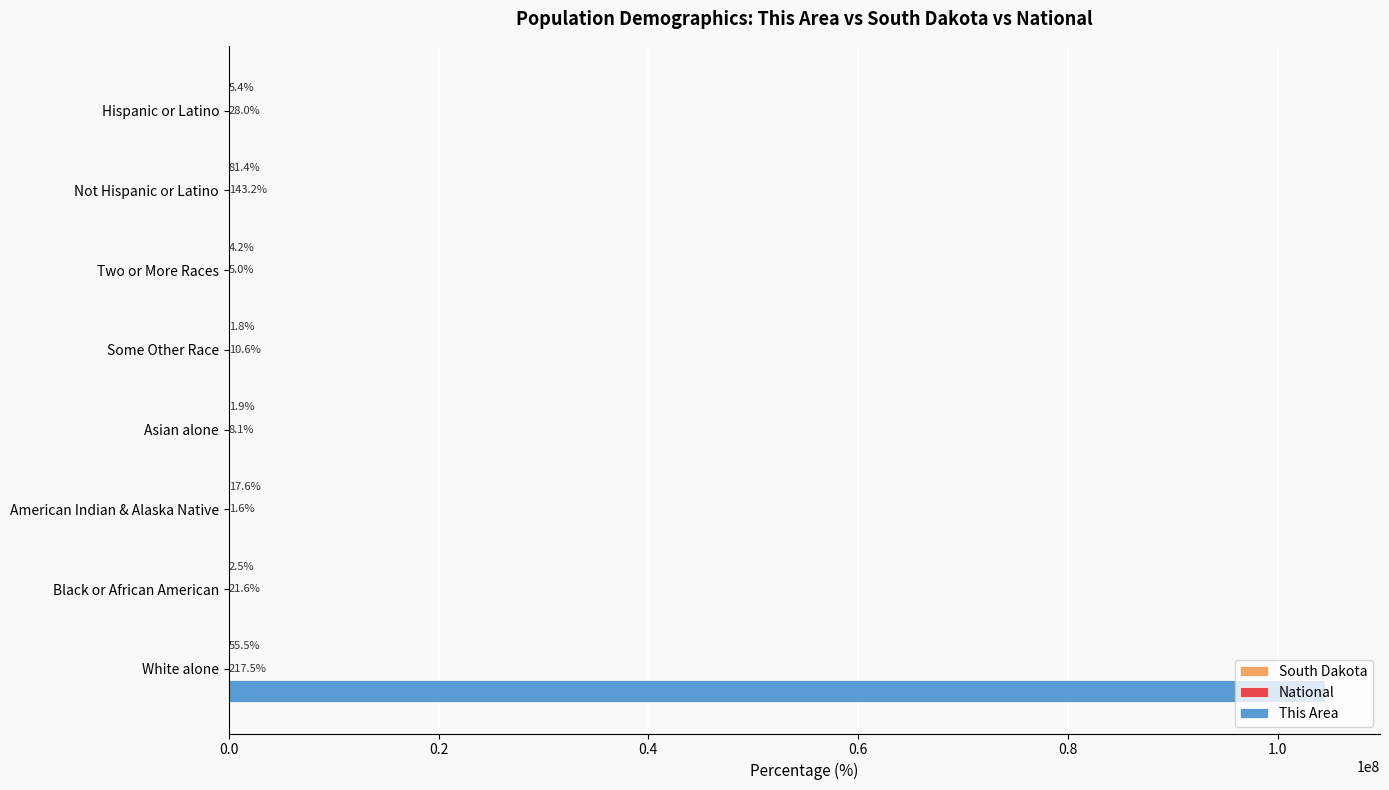

Between Not Hispanic or Latino and Hispanic or Latino, which series saw the biggest shift?

This Area